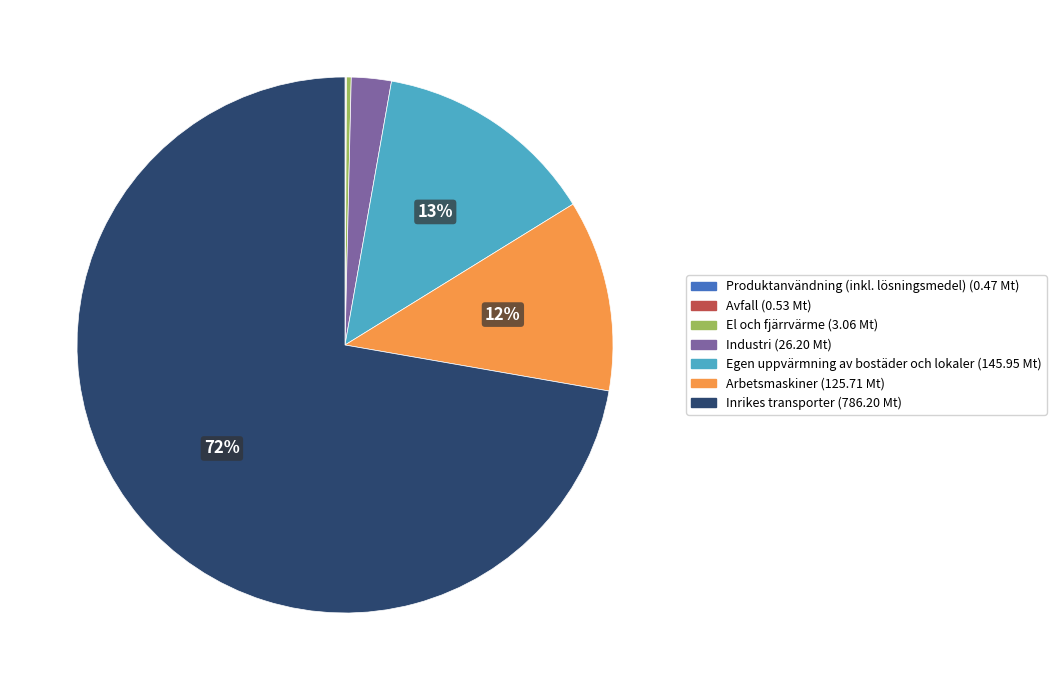

Between Egen uppvärmning av bostäder och lokaler and Industri, which is larger?

Egen uppvärmning av bostäder och lokaler